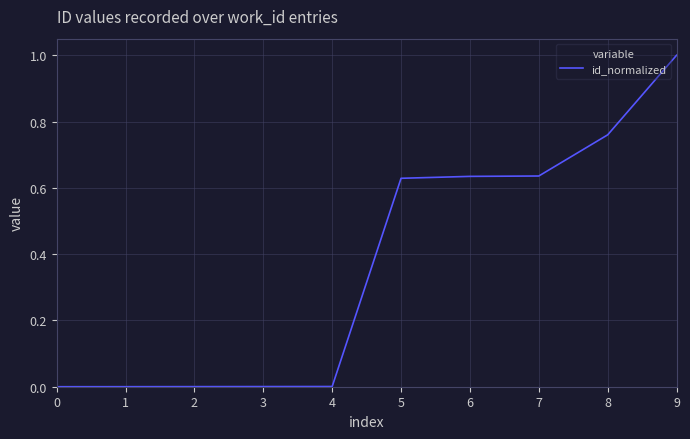

Does the chart display data point markers on the line(s)?

No